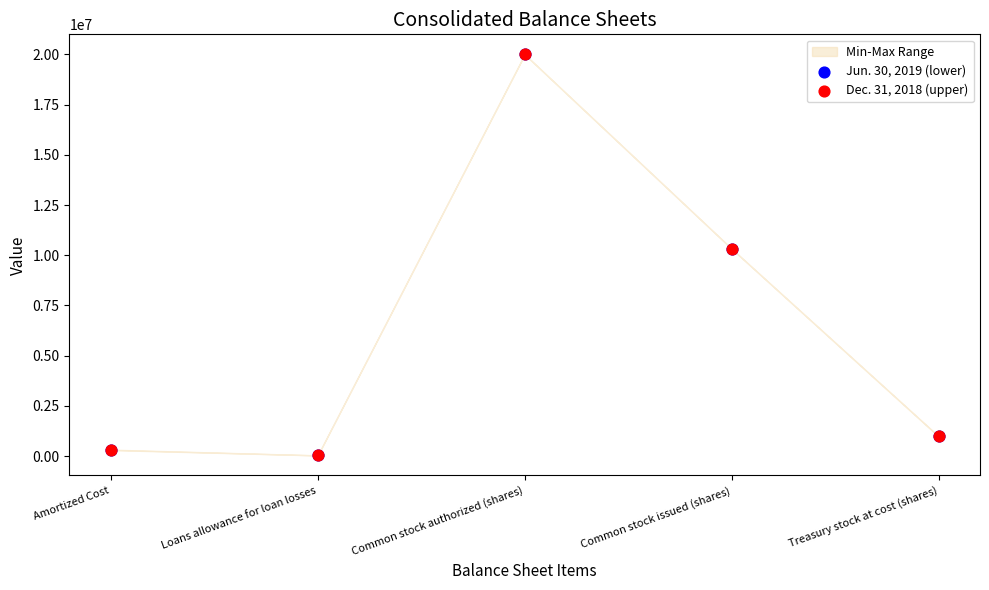

Which series has the widest spread of Y values?

Jun. 30, 2019 (lower)